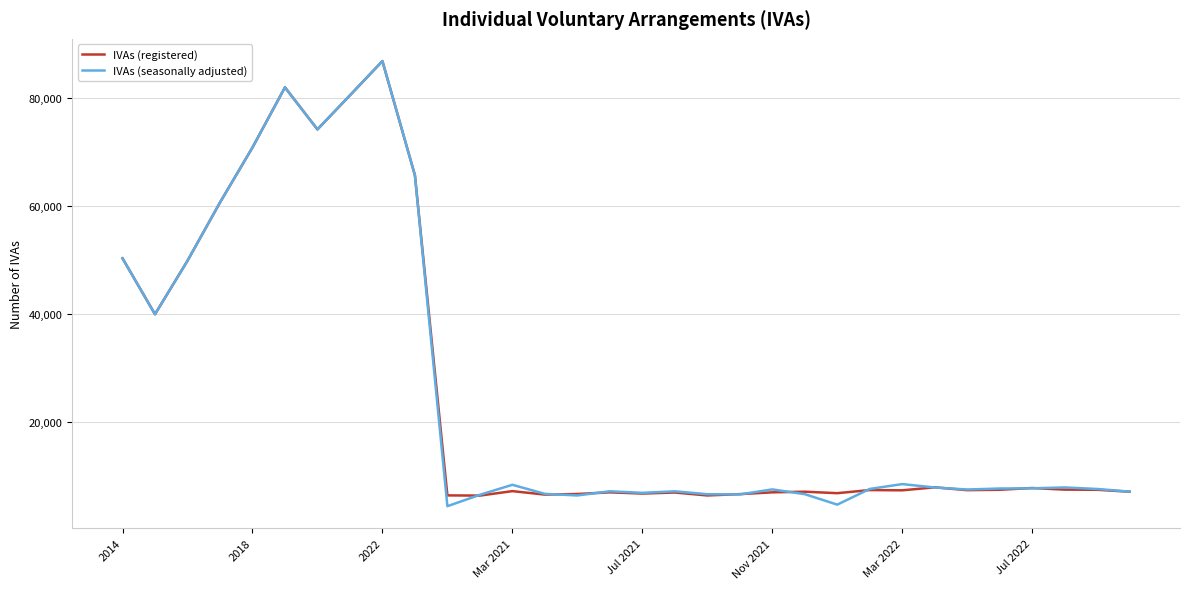

What is the lowest value of the IVAs (seasonally adjusted) series?

4371